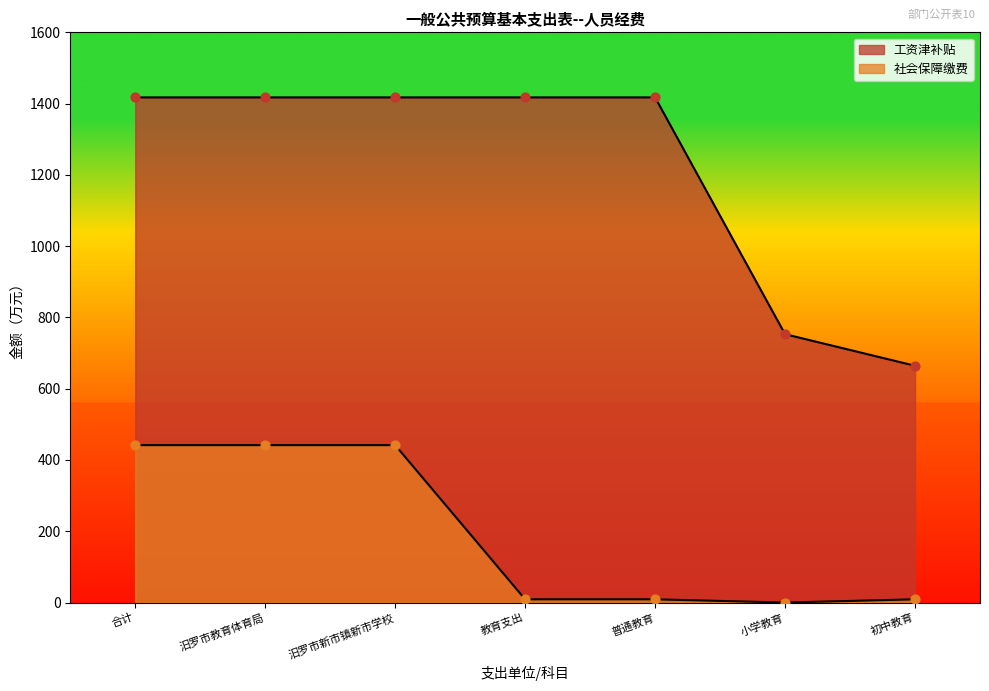

What are all the series names shown in the legend?

工资津补贴, 社会保障缴费